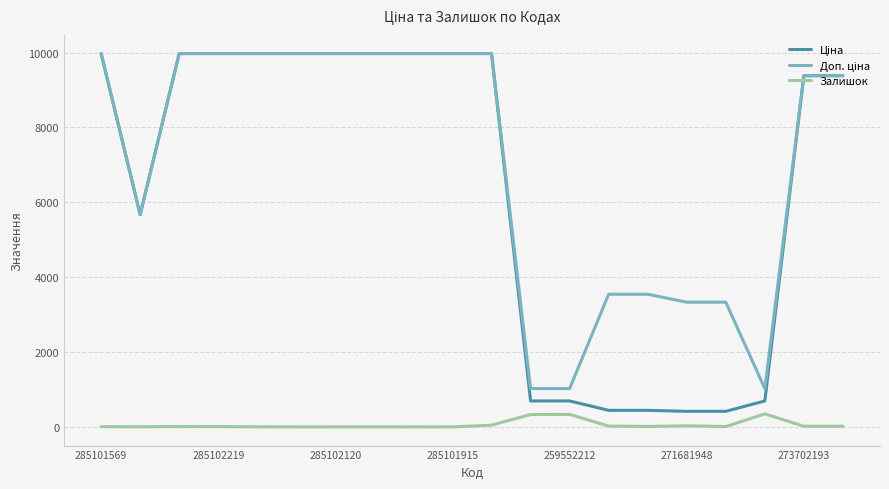

At how many categories does at least one series exceed 1674?

17